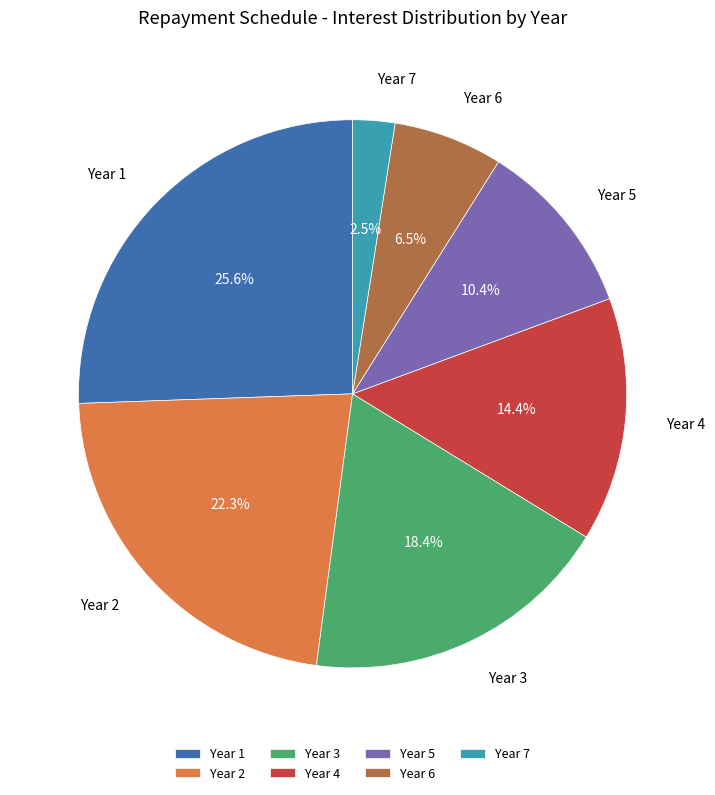

How many slices are in this pie chart?

7